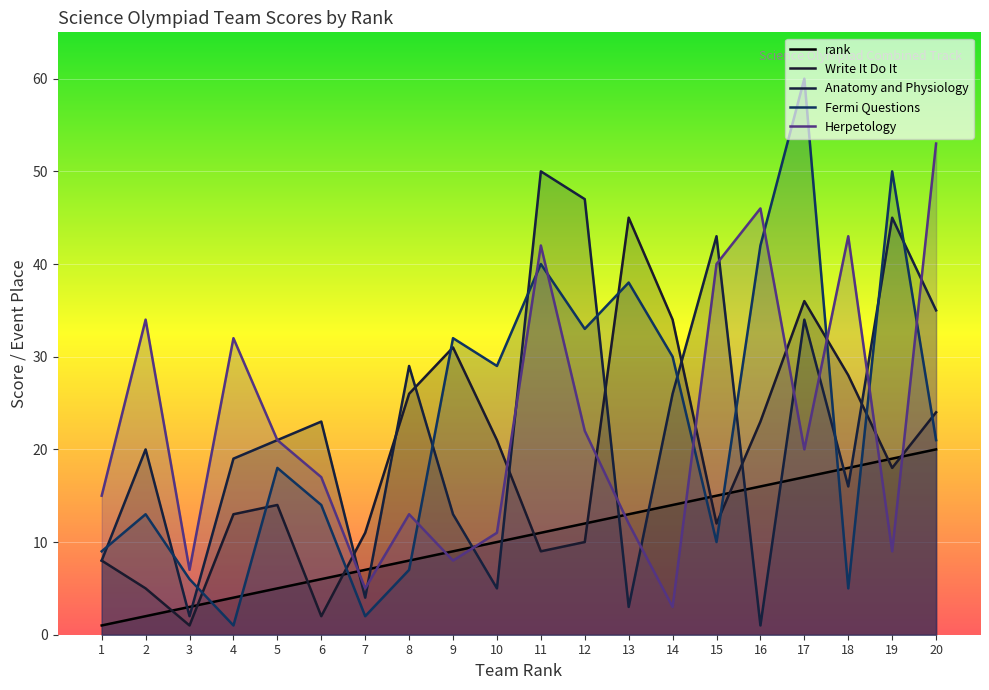

At how many categories does at least one series exceed 46?

5